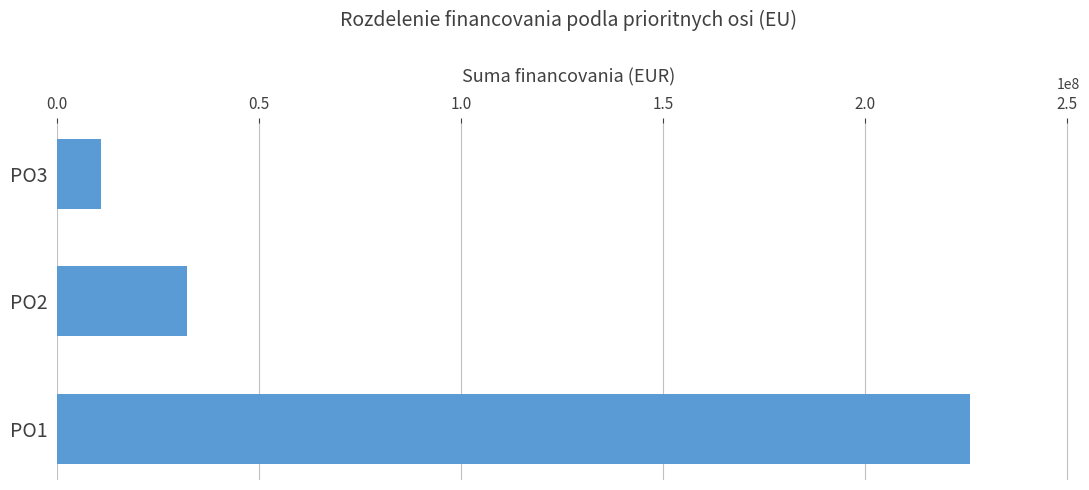

Reading top to bottom, list all the values displayed in this chart.

PO3=10753711	PO2=32082372	PO1=226149508